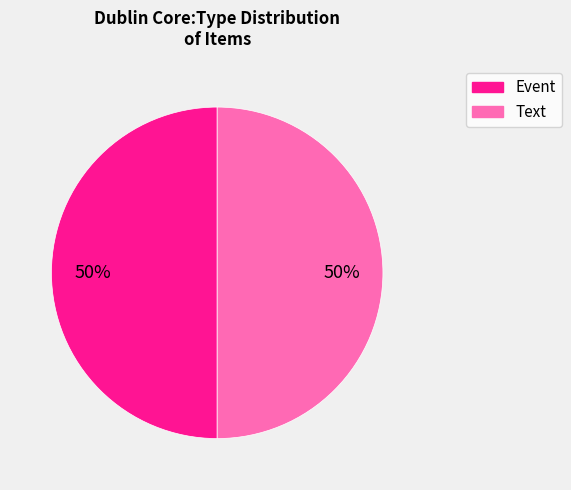

What is the ratio of the value at Event to the value at Text?

1.0